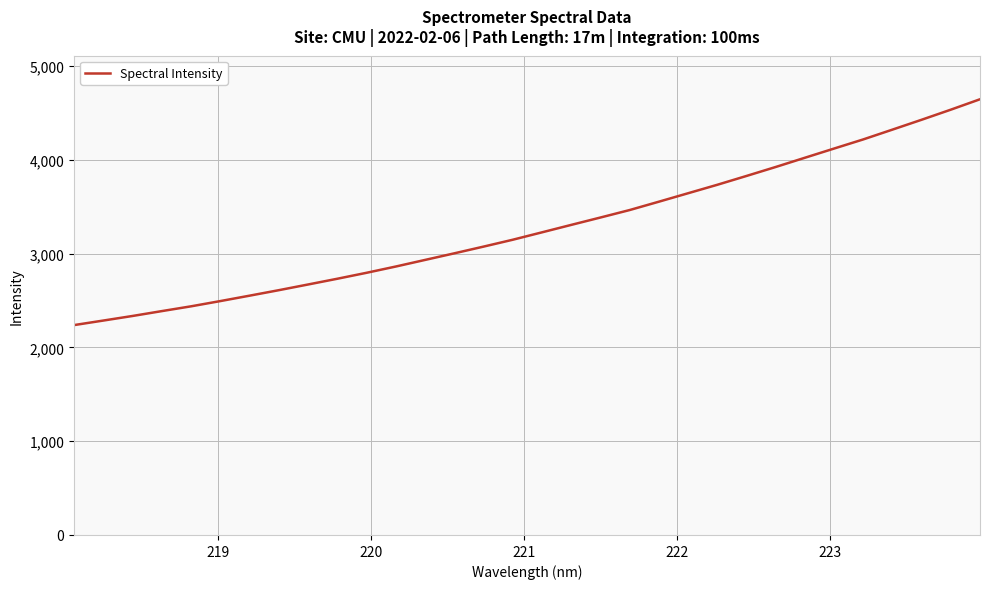

Does the chart display data point markers on the line(s)?

No